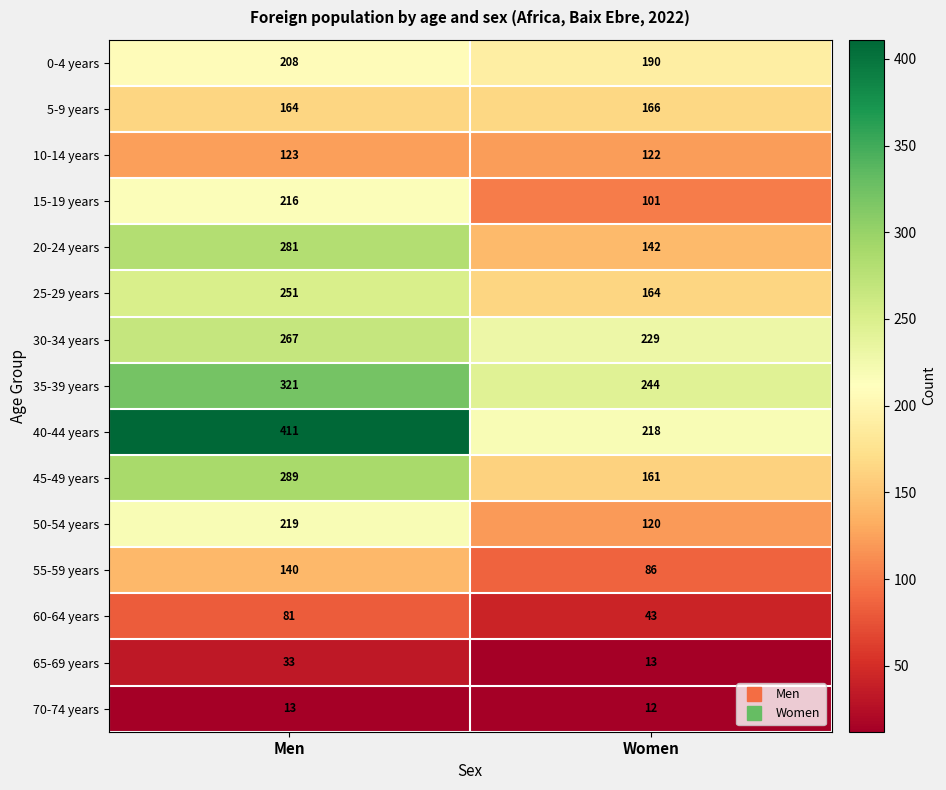

What is the greatest value displayed?

411